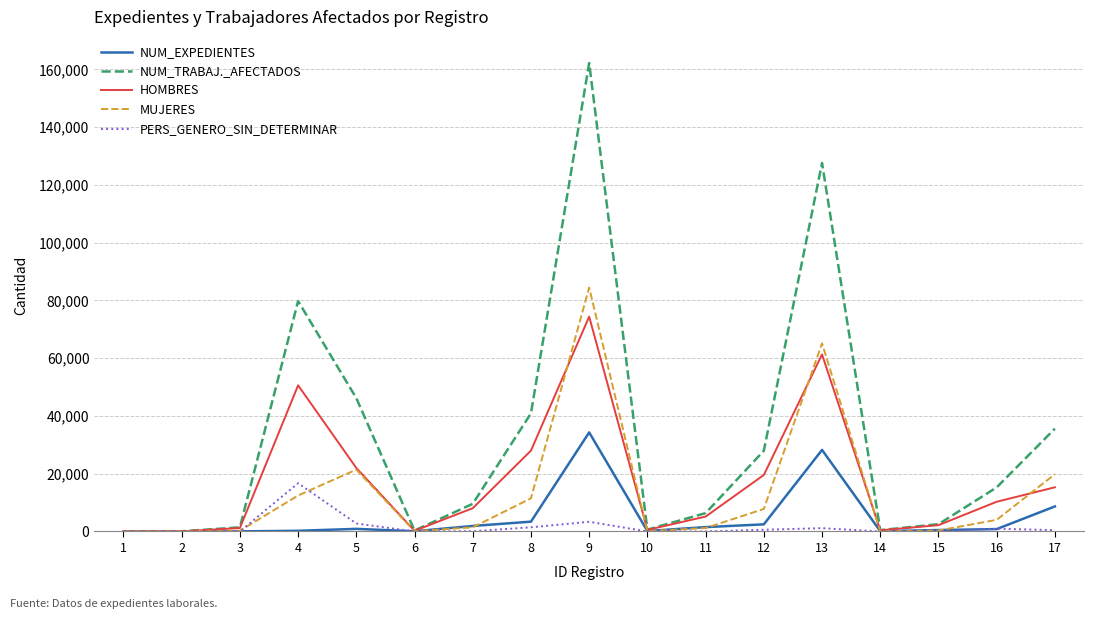

What is the difference between the maximum and minimum values in the HOMBRES series?

74391